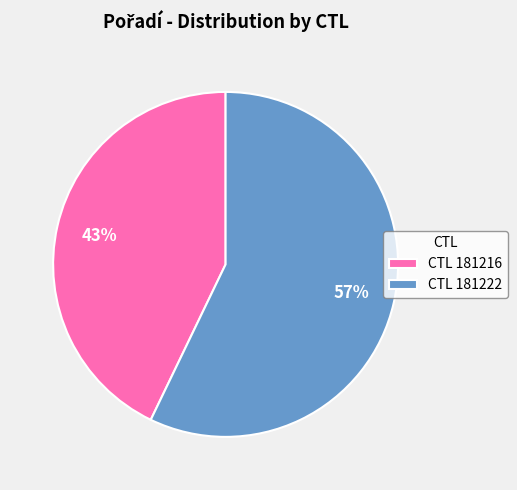

Combined, do CTL 181222 and CTL 181216 account for over 50%?

Yes